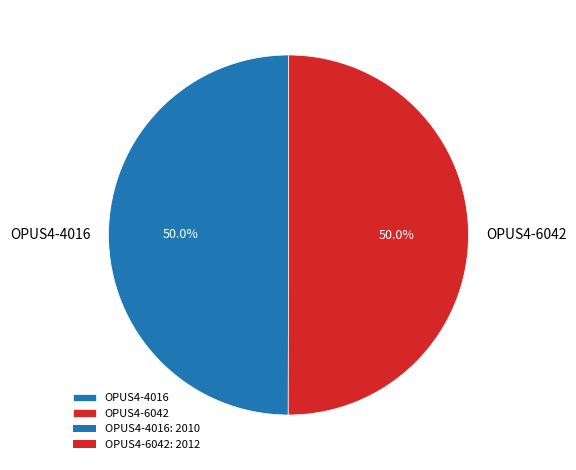

To the nearest percent, what portion does OPUS4-4016 represent?

50%